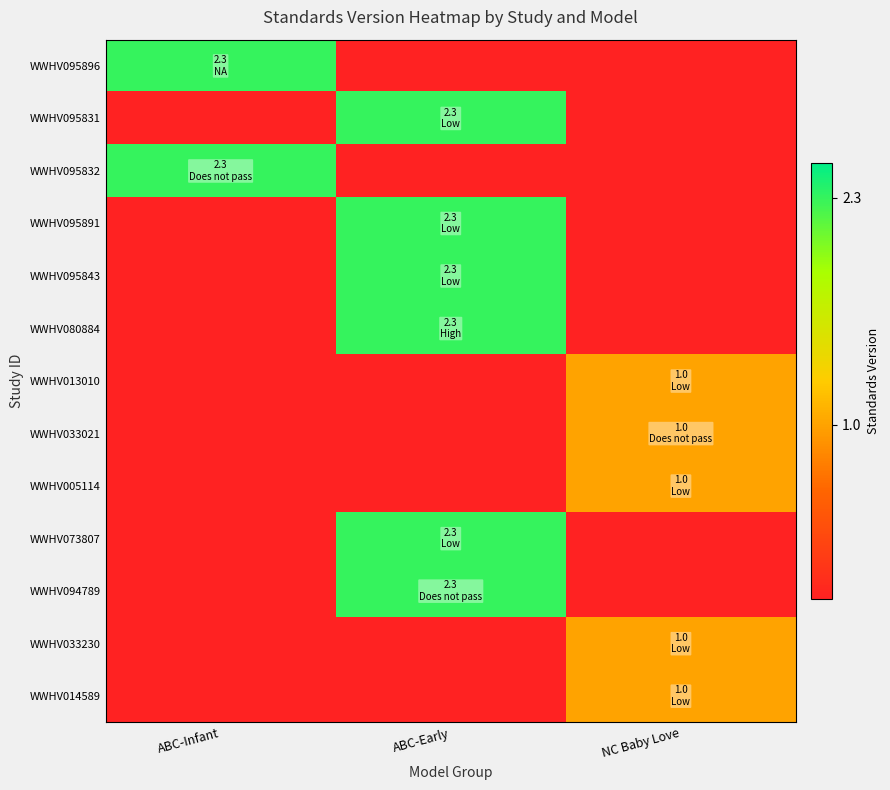

Between ABC-Infant and NC Baby Love, which is larger?

ABC-Infant